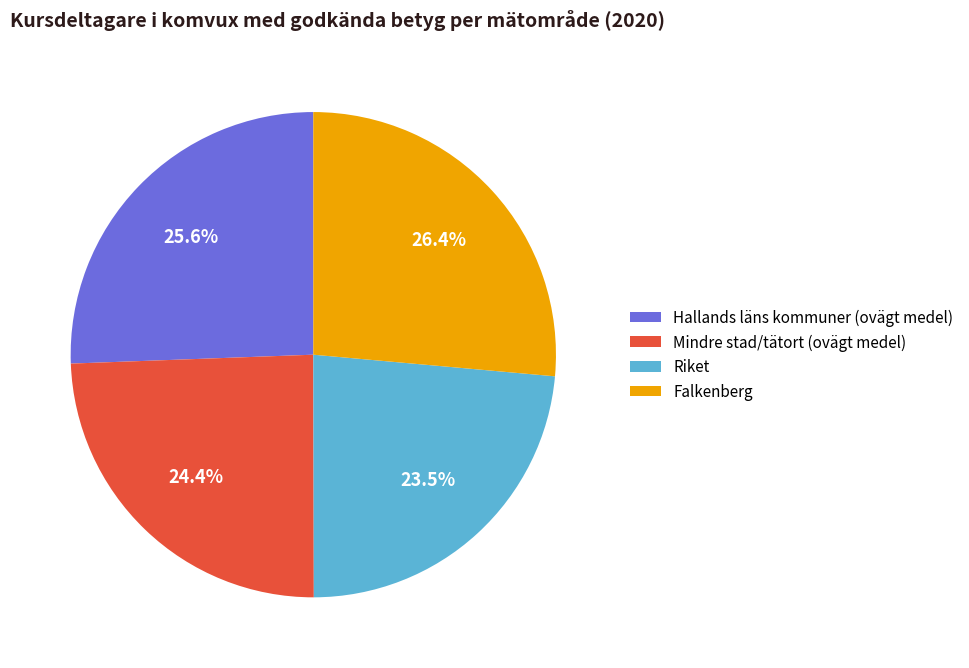

What portion of the pie excludes Falkenberg?

73.6%